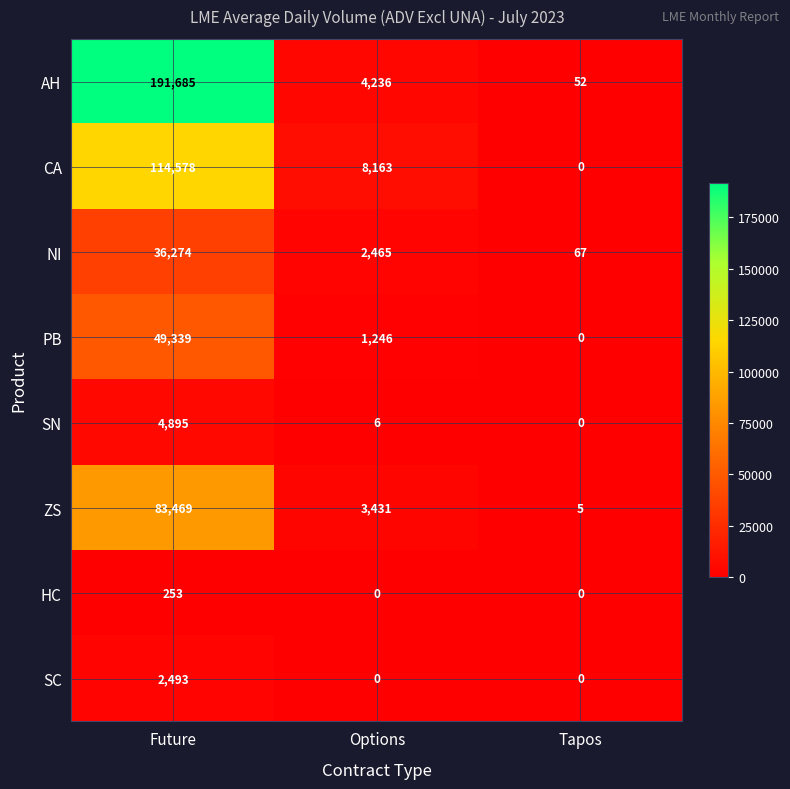

Reading right to left, list all the values displayed in this chart.

AH: 52	4236	191685
CA: 0	8163	114578
NI: 67	2465	36274
PB: 0	1246	49339
SN: 0	6	4895
ZS: 5	3431	83469
HC: 0	0	253
SC: 0	0	2493